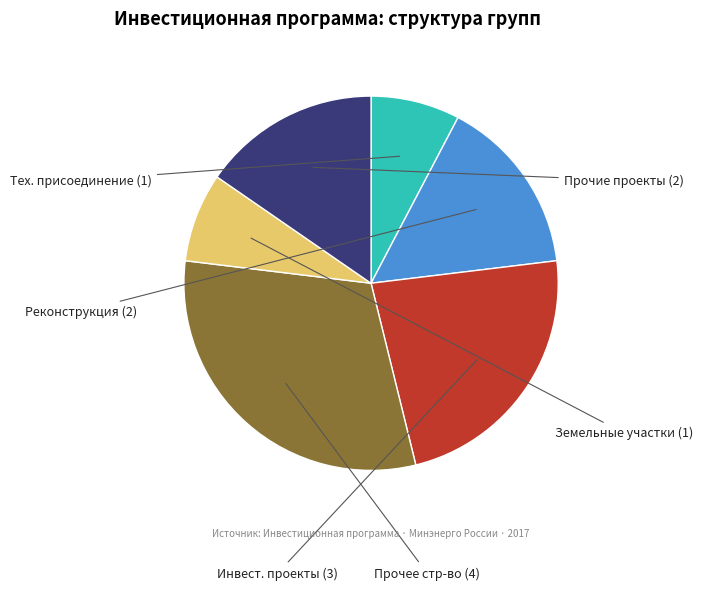

Is there any slice that represents more than half of the pie?

No